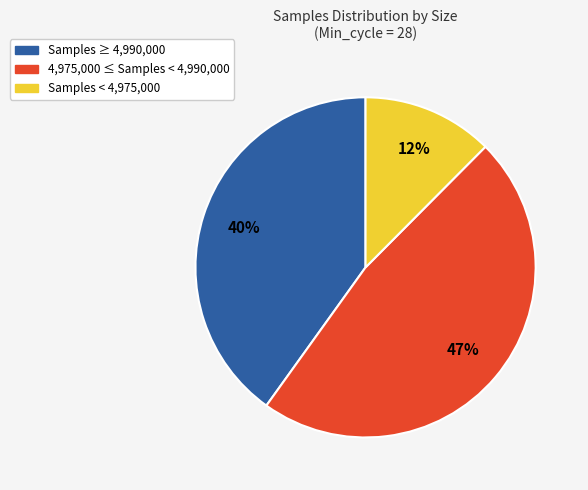

How many slices are in this pie chart?

3